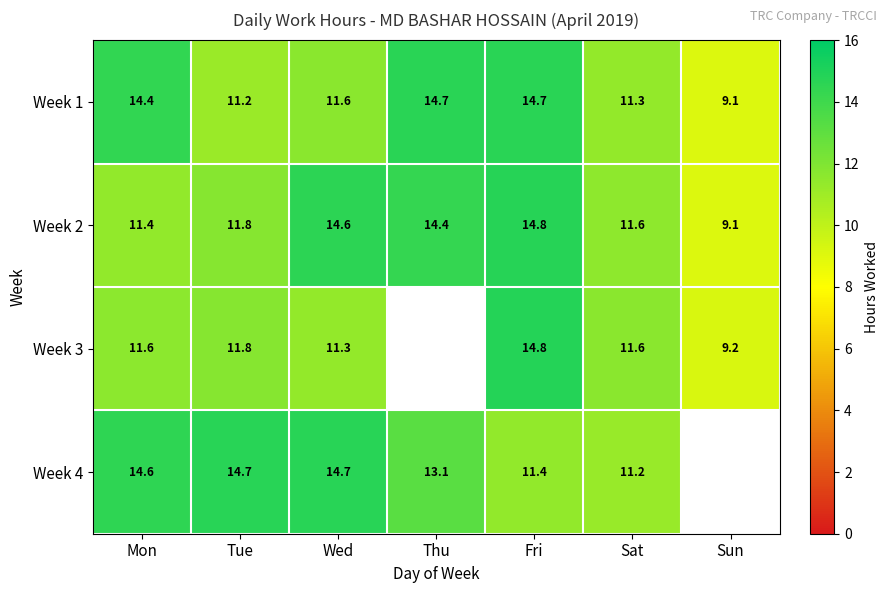

Where is Week 2 nearest to the value 11?

Mon